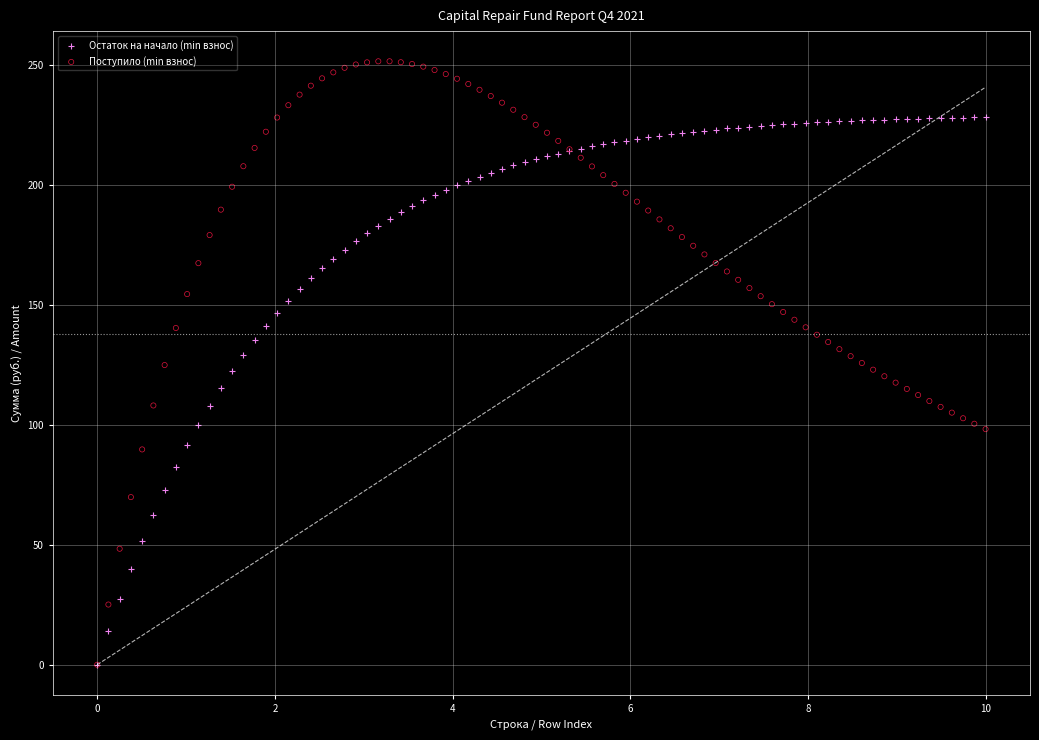

What are all the series names shown in the legend?

Остаток на начало (min взнос), Поступило (min взнос)